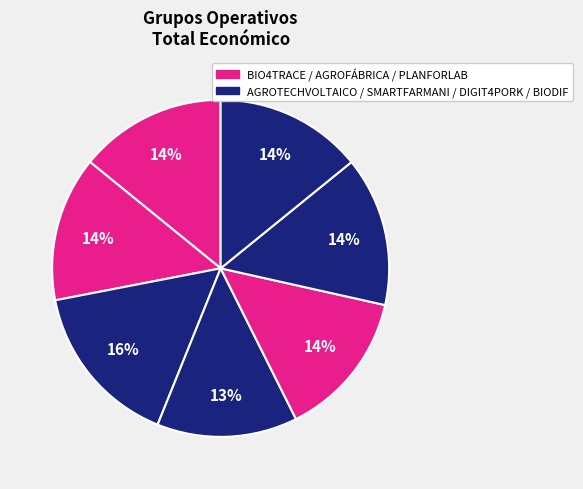

Count the number of slices in the pie.

7